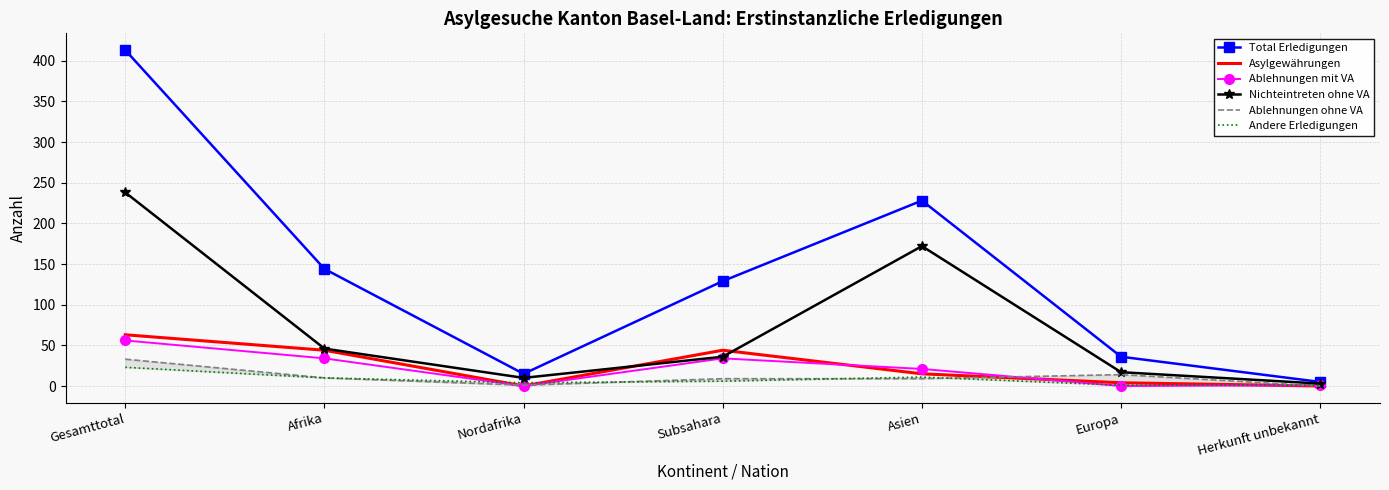

What is the difference between the maximum and minimum values in the Ablehnungen ohne VA series?

33